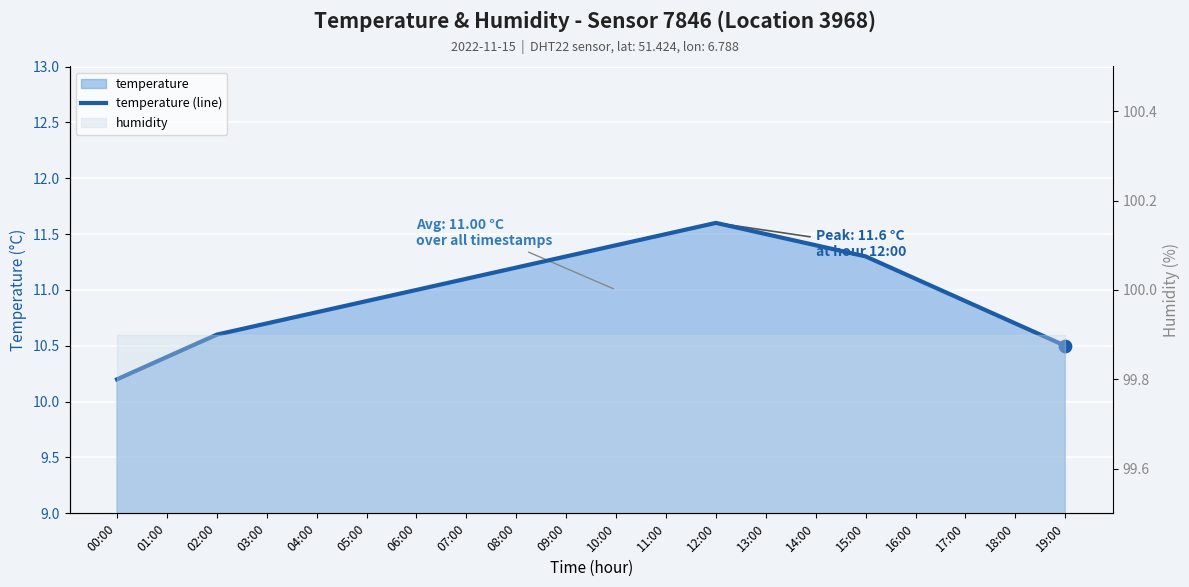

Between 19:00 and 11:00, which is larger?

11:00